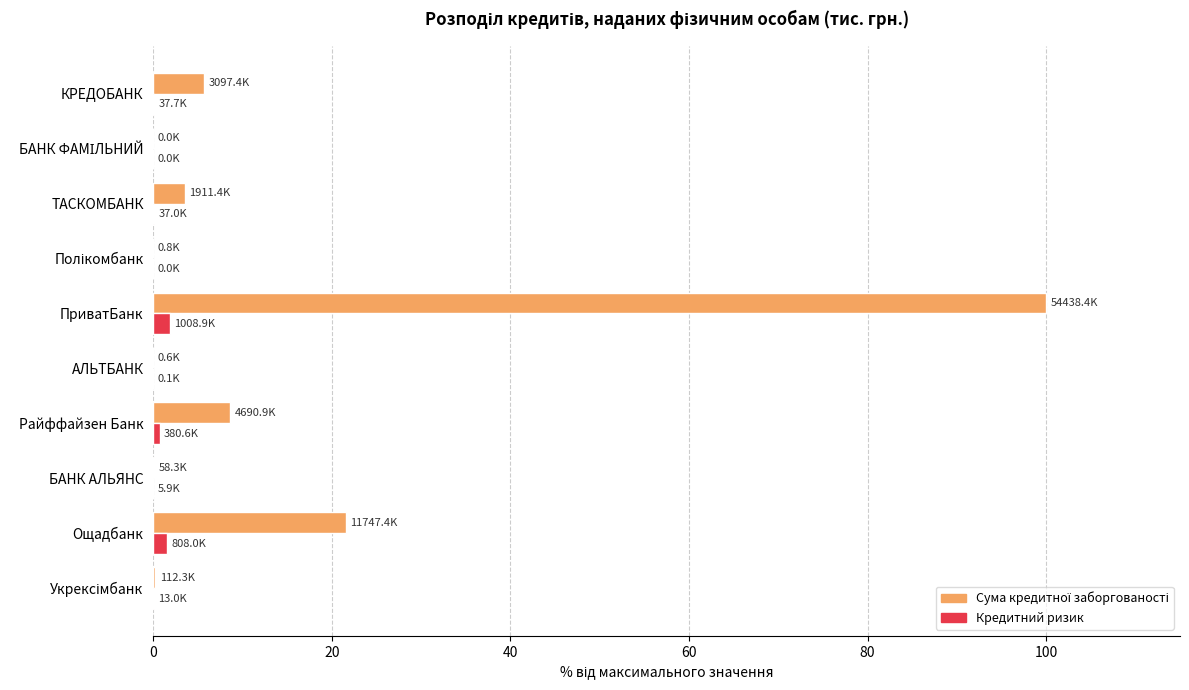

What is the maximum value shown in the chart?

100.0